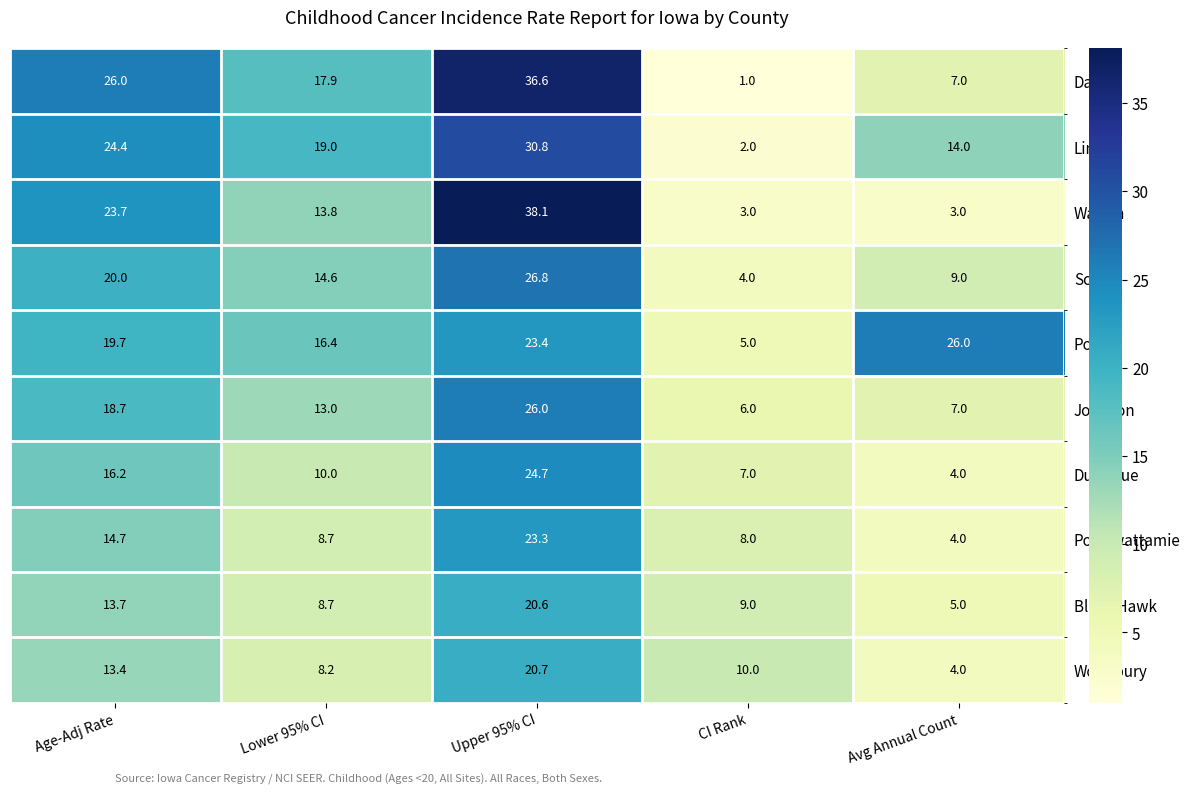

What is the maximum value shown in the chart?

38.1